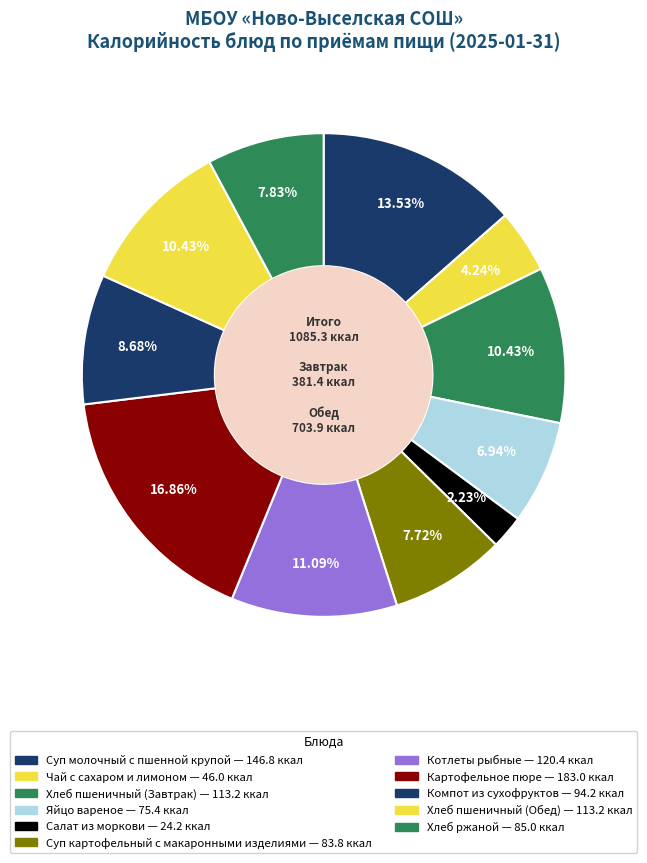

Is there a majority slice in this chart?

No